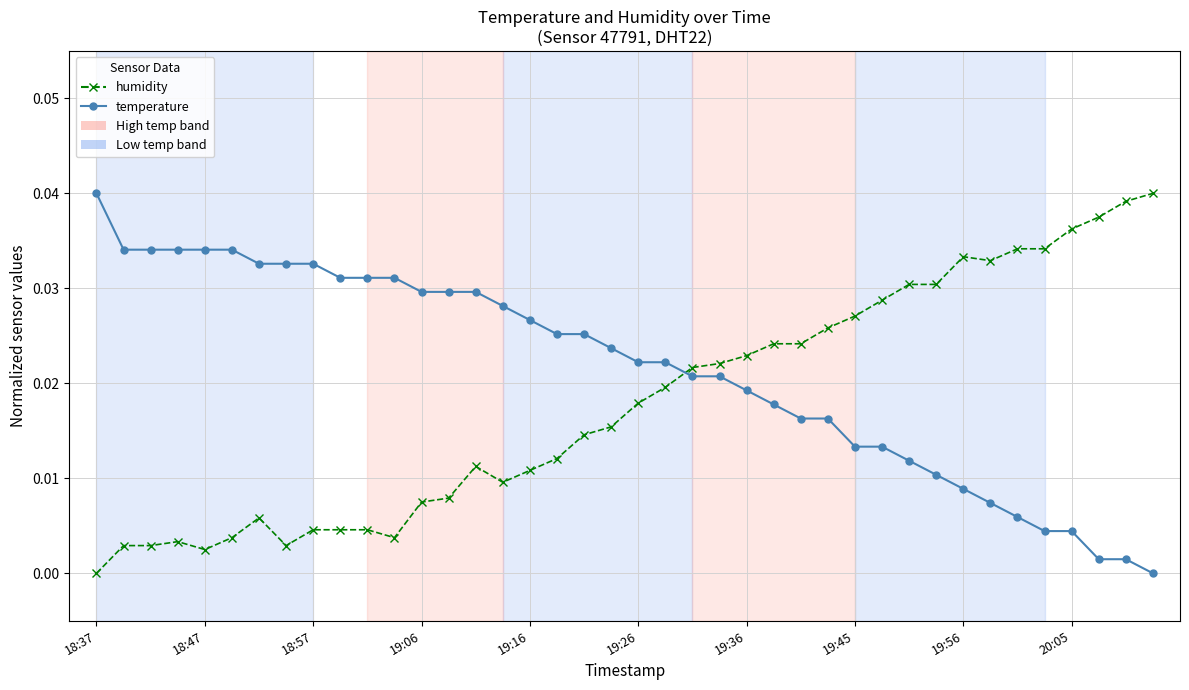

After their last crossing, which series has the higher values: humidity or temperature?

humidity